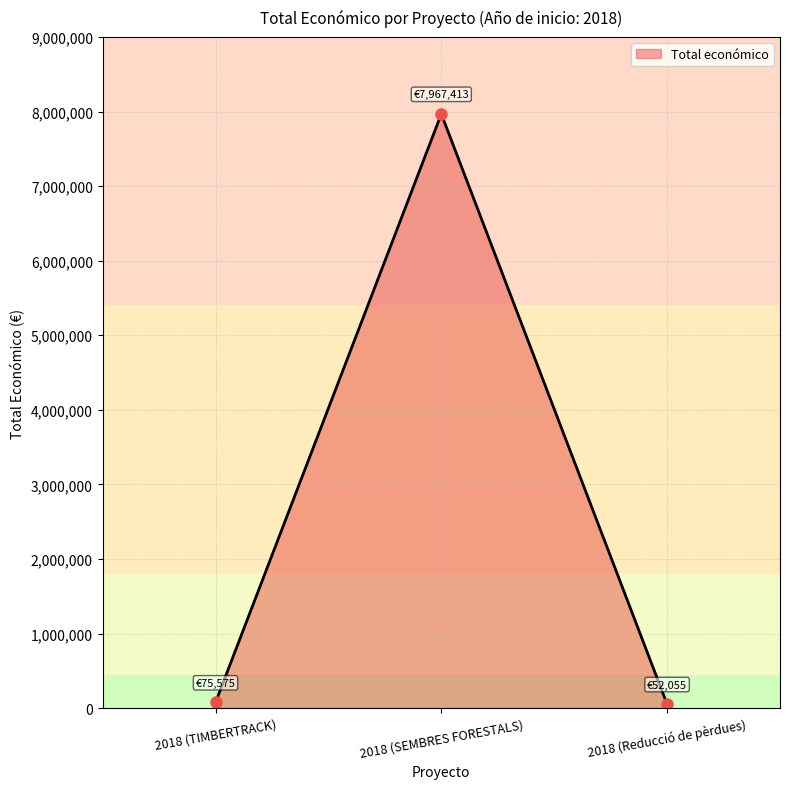

What is the greatest value displayed?

7967413